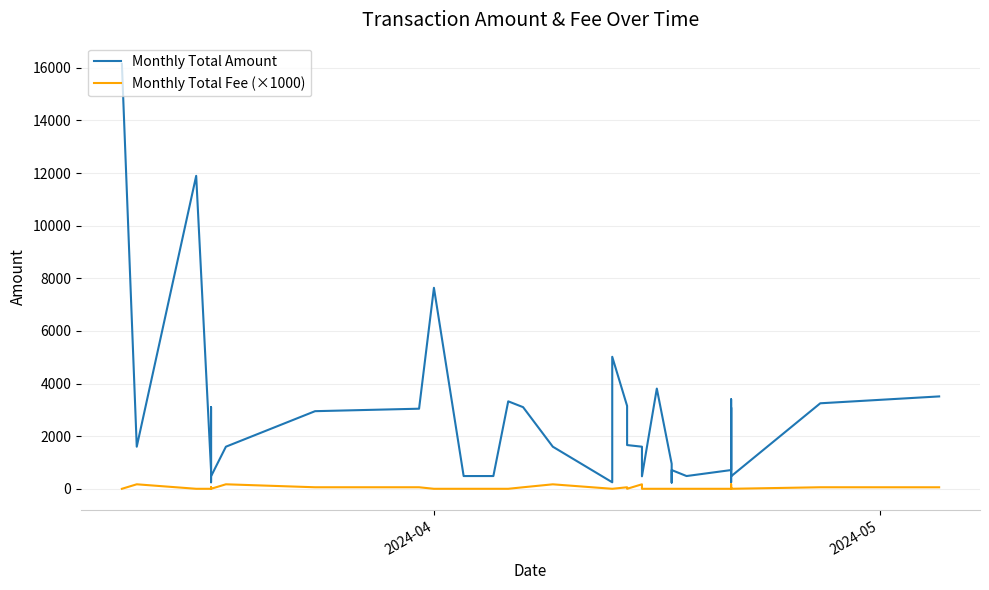

True or false: Monthly Total Amount and Monthly Total Fee (×1000) cross at least once.

False